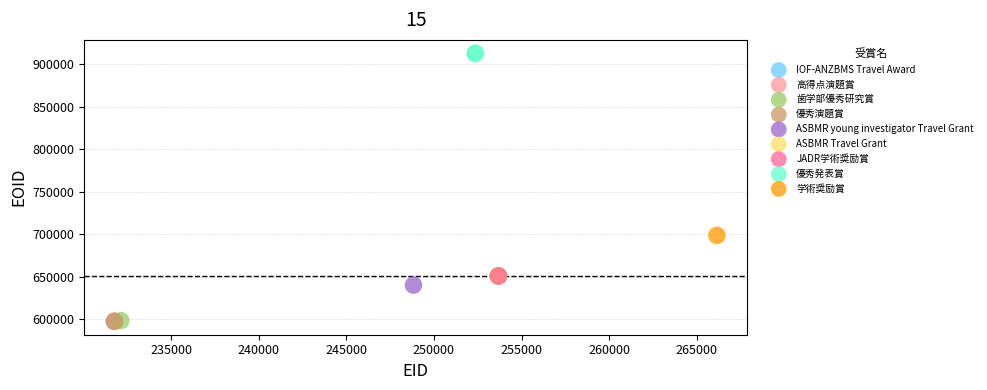

What are all the series names shown in the legend?

IOF-ANZBMS Travel Award, 高得点演題賞, 歯学部優秀研究賞, 優秀演題賞, ASBMR young investigator Travel Grant, ASBMR Travel Grant, JADR学術奨励賞, 優秀発表賞, 学術奨励賞